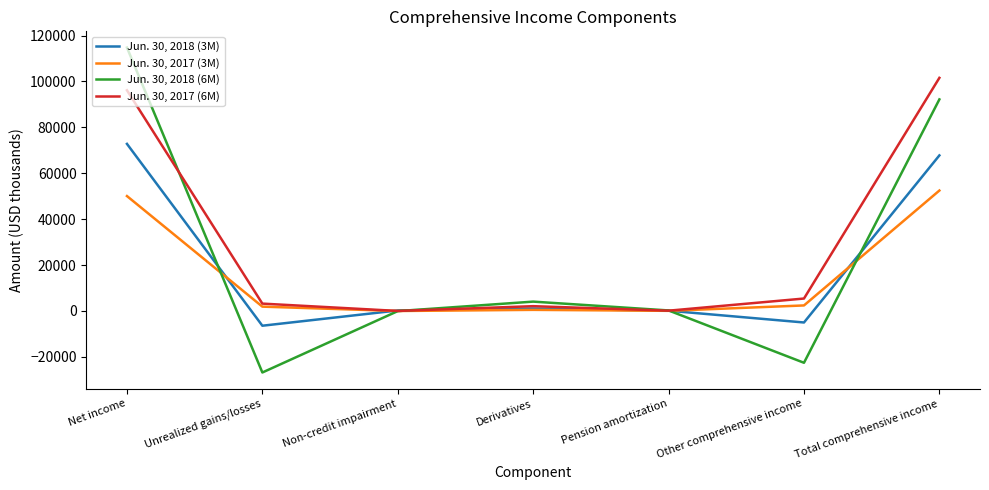

Does the chart display data point markers on the line(s)?

No